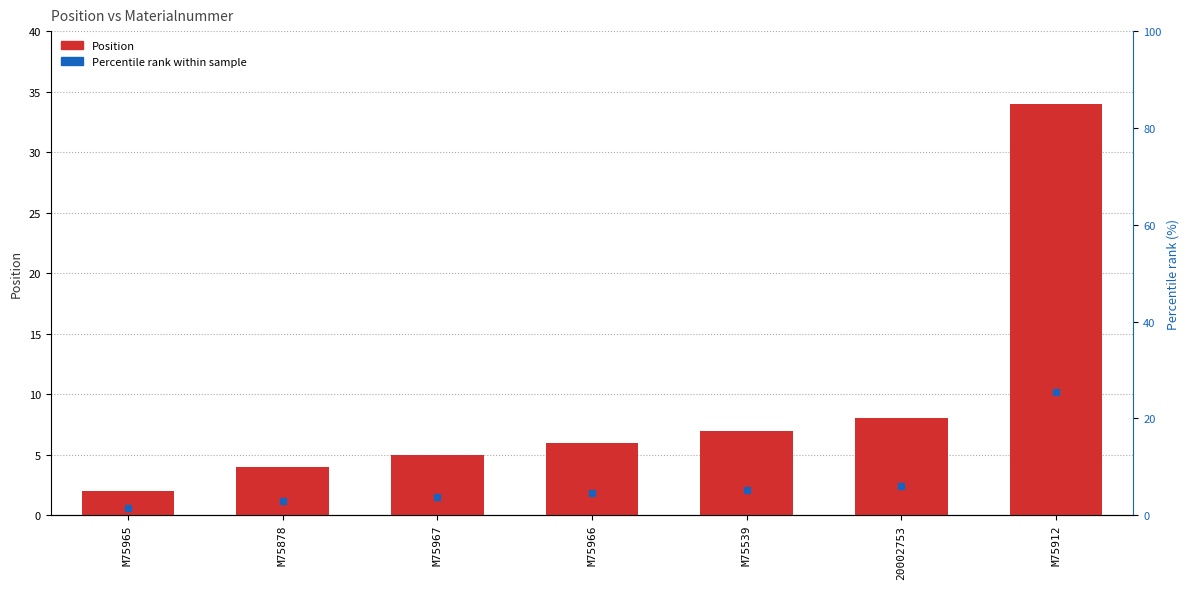

Reading right to left, list all the values displayed in this chart.

M75912=34	20002753=8	M75539=7	M75966=6	M75967=5	M75878=4	M75965=2